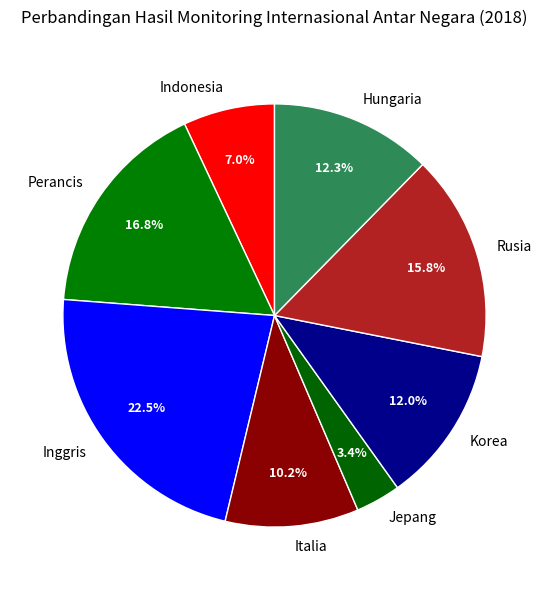

What is the total percentage of Hungaria and Inggris?

34.8%